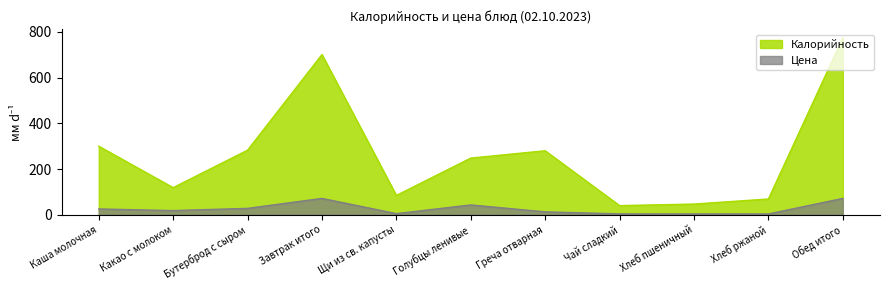

What is the average value of the Калорийность series?

267.7